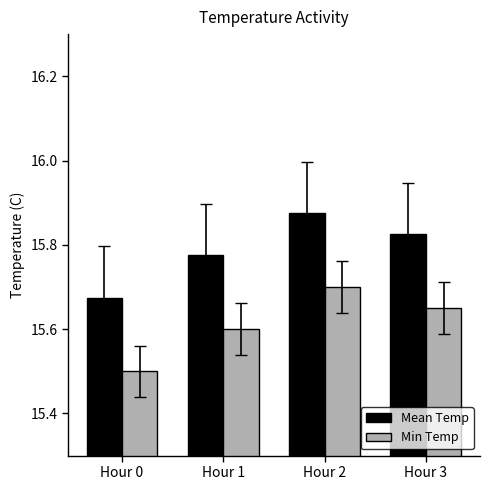

What is the difference between the Min Temp values at Hour 0 and Hour 1?

0.1